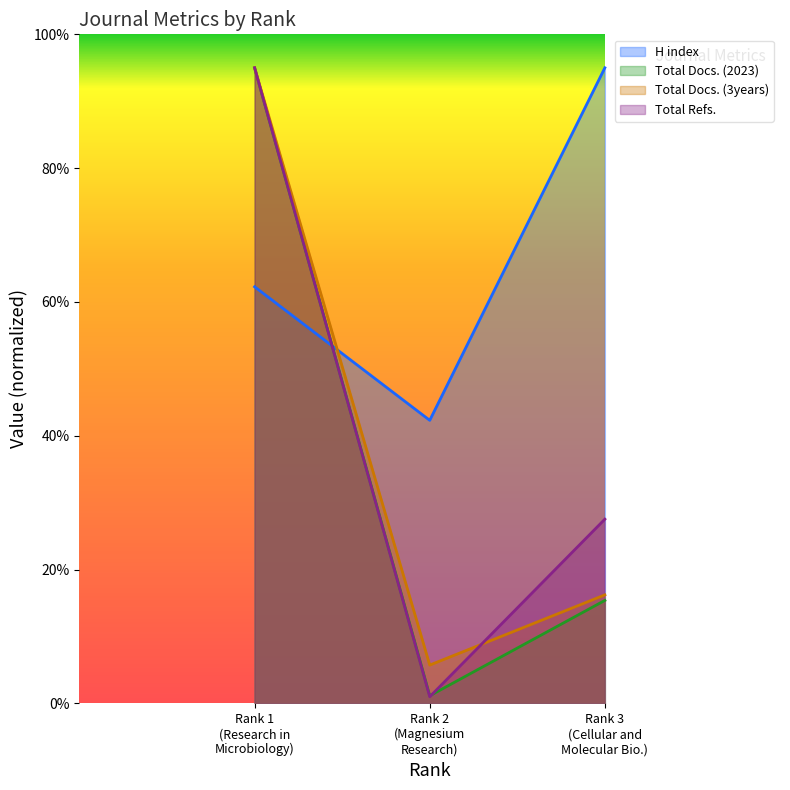

List the series in order of their peak value, lowest first.

H index, Total Docs. (2023), Total Docs. (3years), Total Refs.